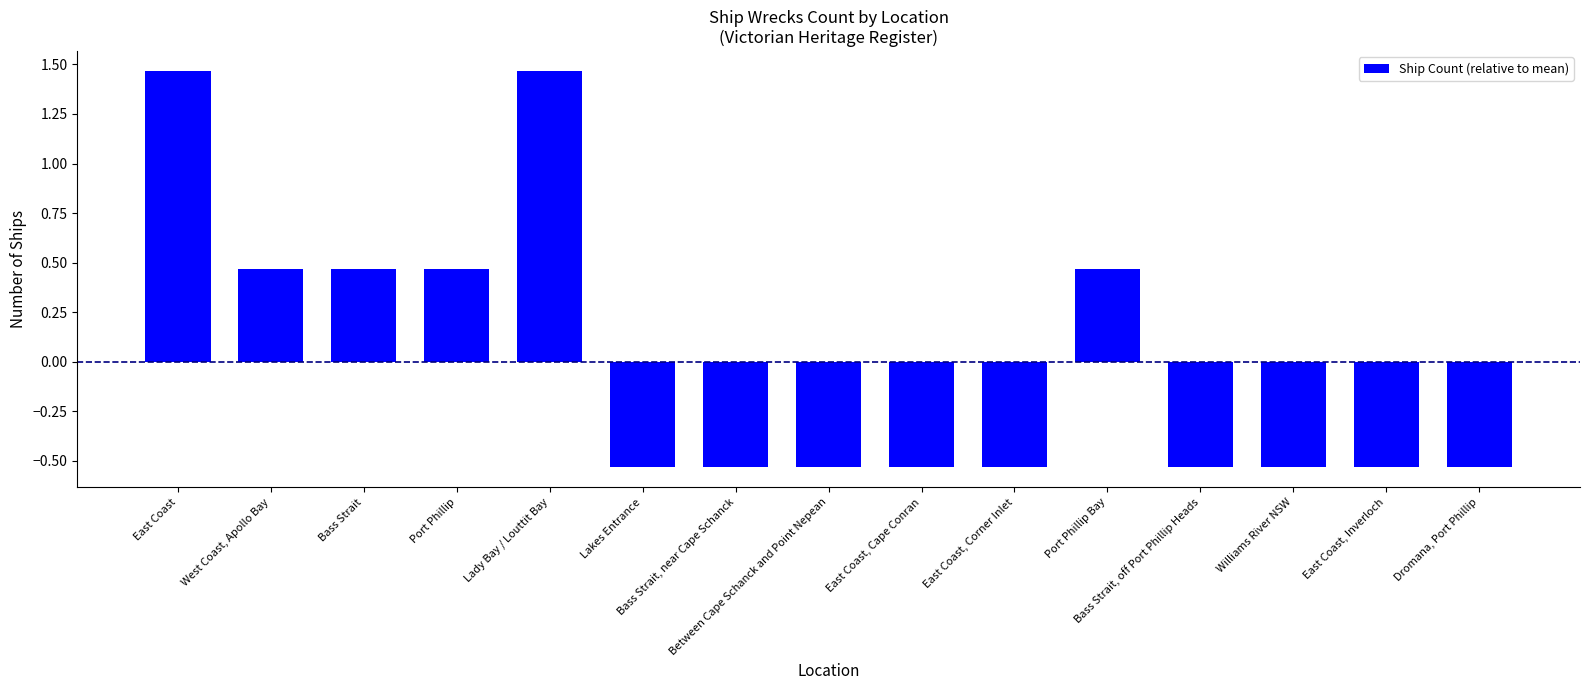

What is the difference between the maximum and minimum values?

2.0